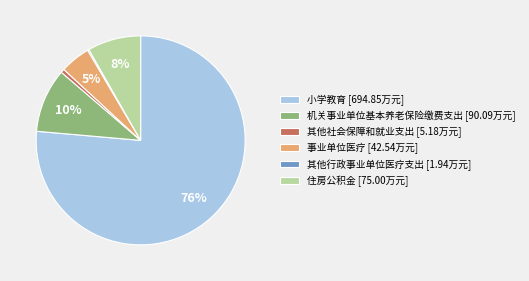

To the nearest percent, what is the difference between the largest and smallest slice percentages?

76%